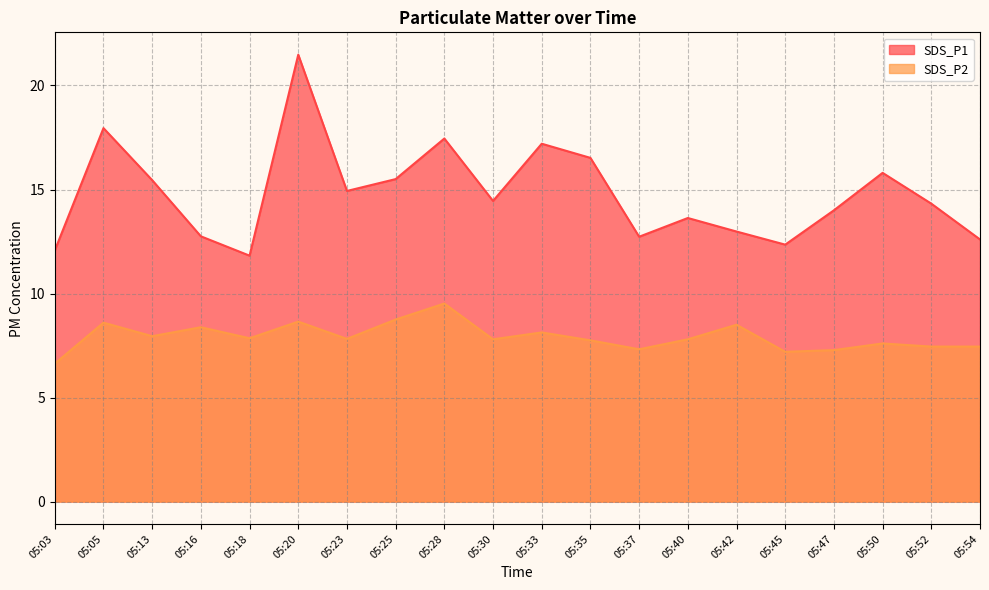

What is the spread (max minus min) of values at 05:47?

6.7